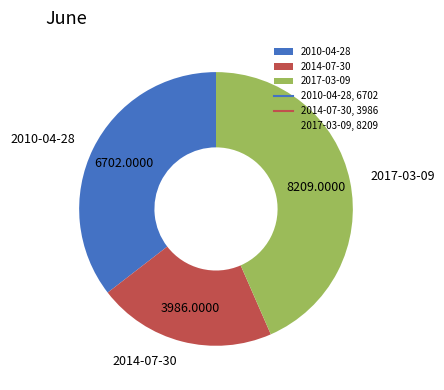

Is there a majority slice in this chart?

No